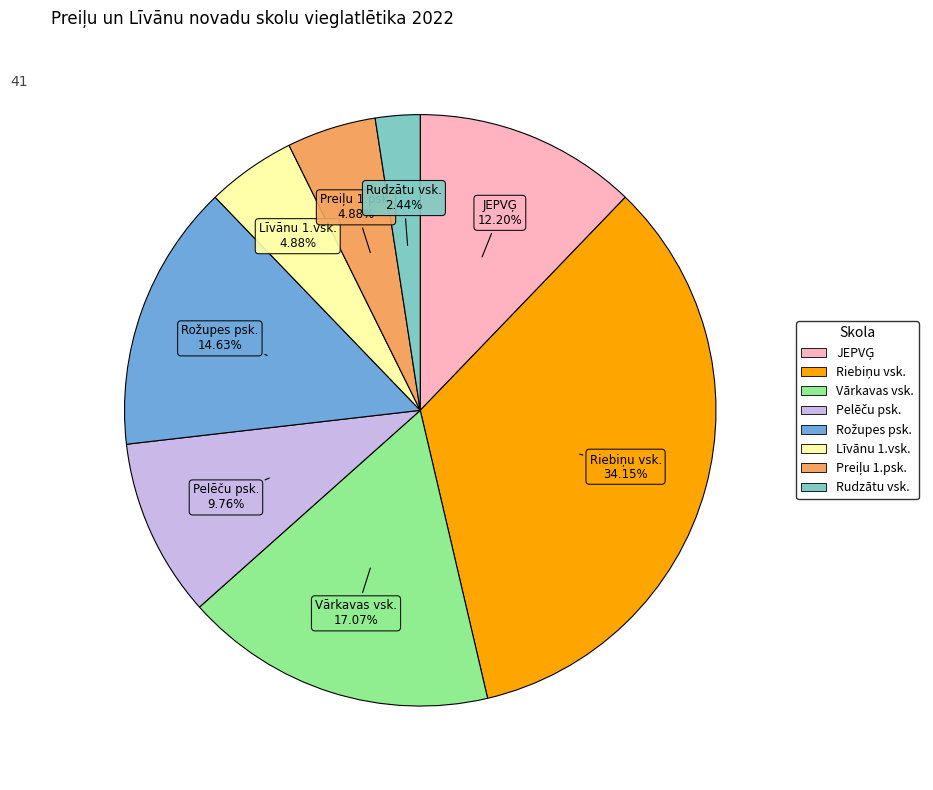

Between Vārkavas vsk. and Rudzātu vsk., which is larger?

Vārkavas vsk.